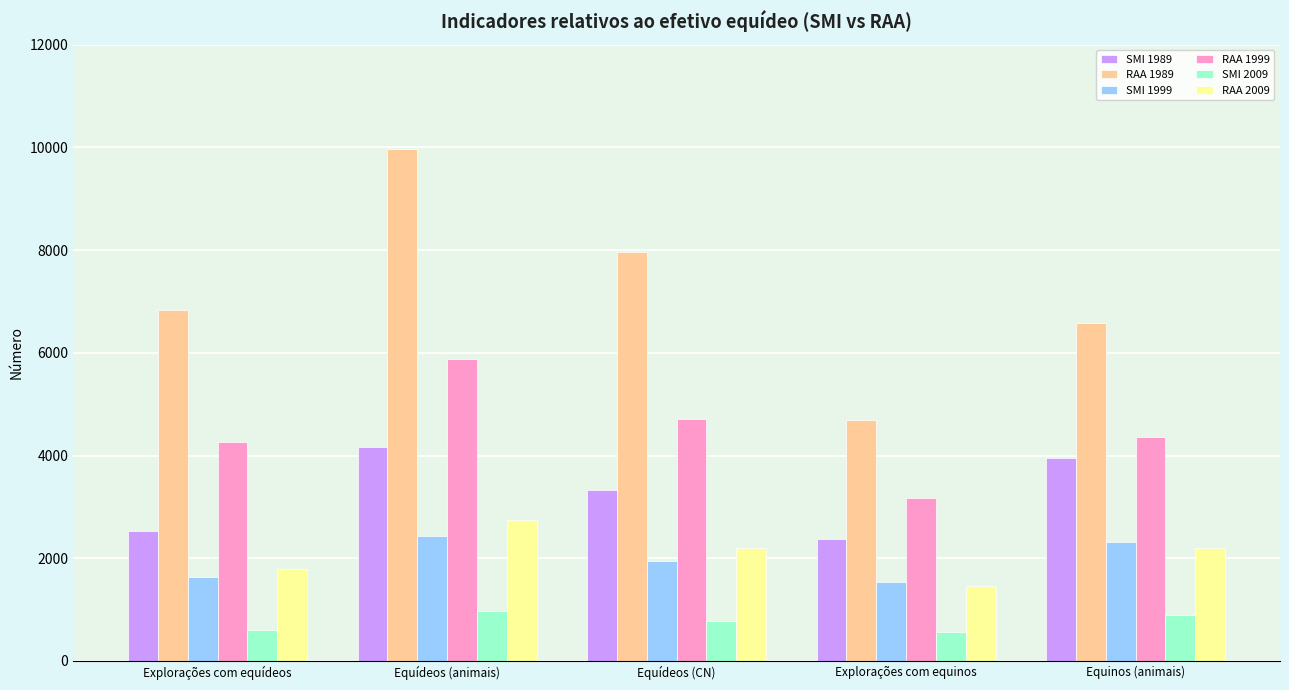

At how many categories does at least one series exceed 2018?

5